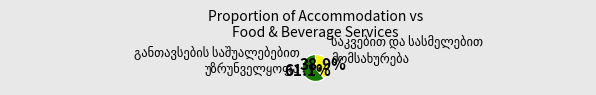

Is there any slice that represents more than half of the pie?

Yes